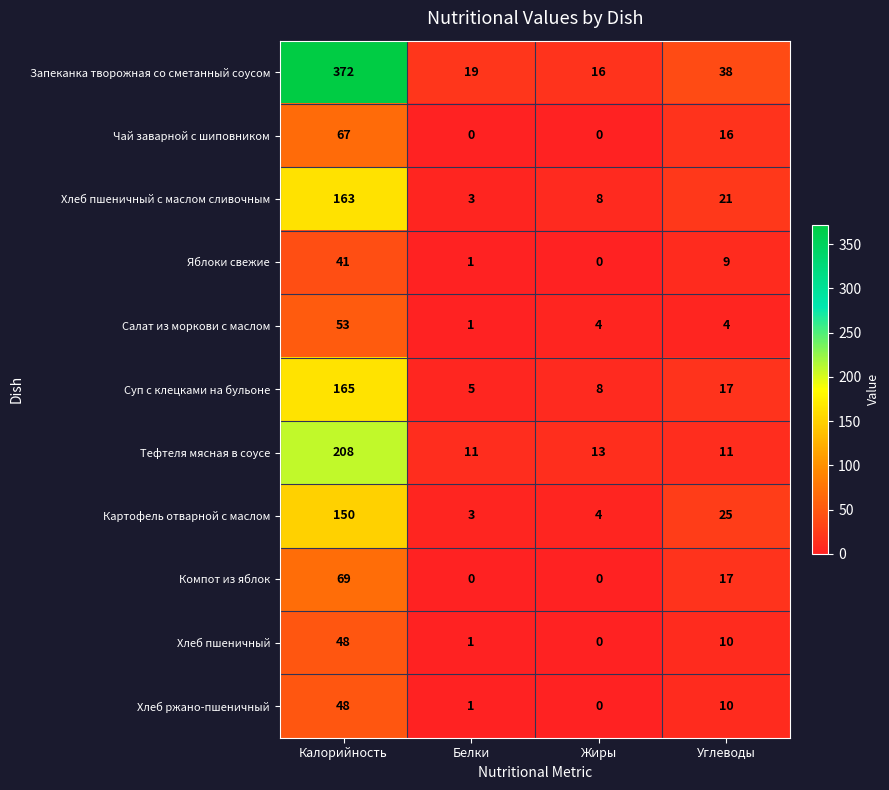

Which series has the largest total across all categories?

Запеканка творожная со сметанный соусом